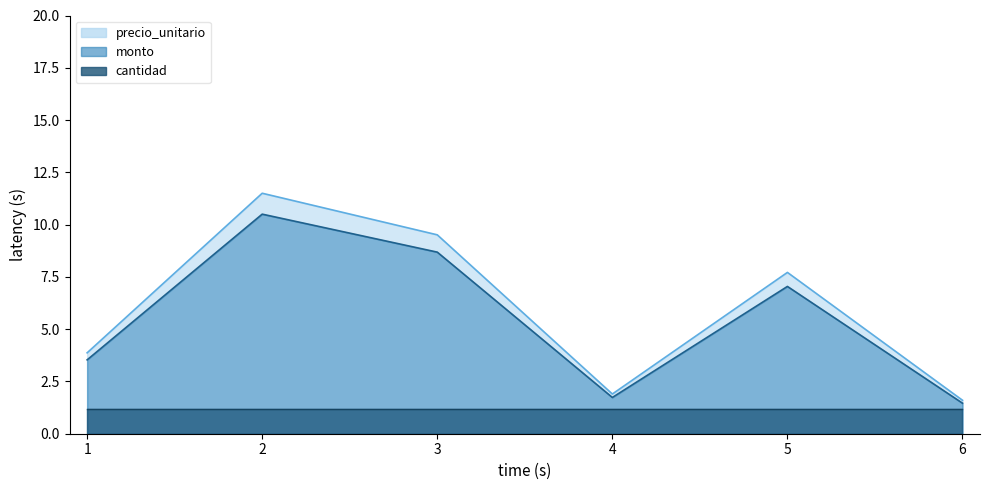

True or false: monto and precio_unitario intersect in this chart.

False